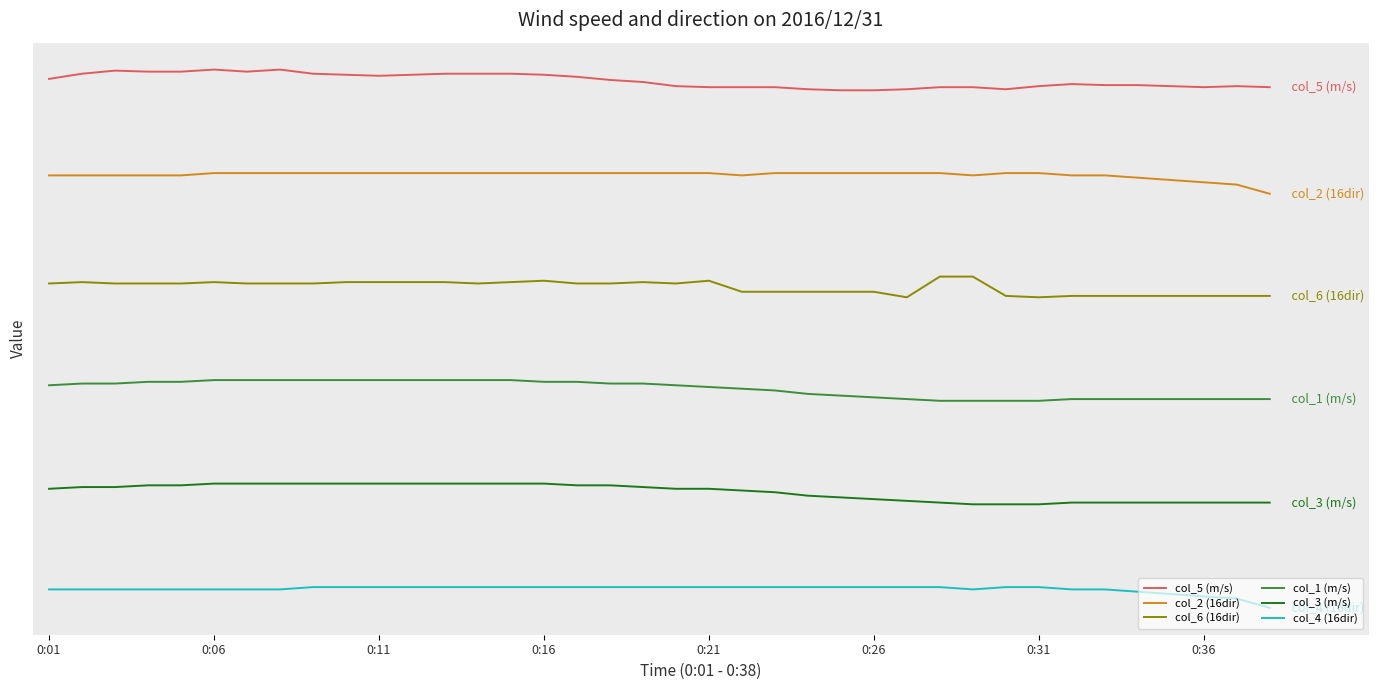

What is the value of the col_2 (16dir) point at the 11th from the left?

21.0